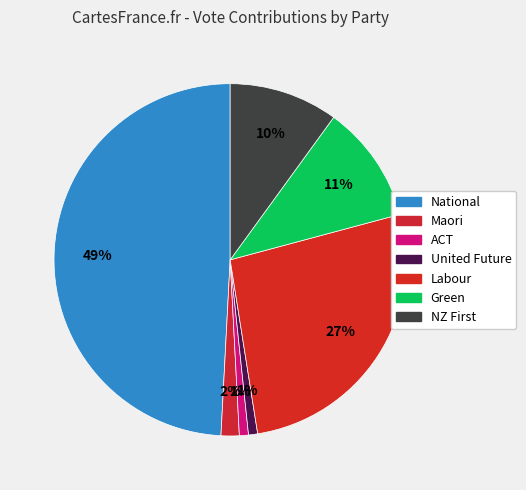

To the nearest percent, what is the average slice percentage?

14%